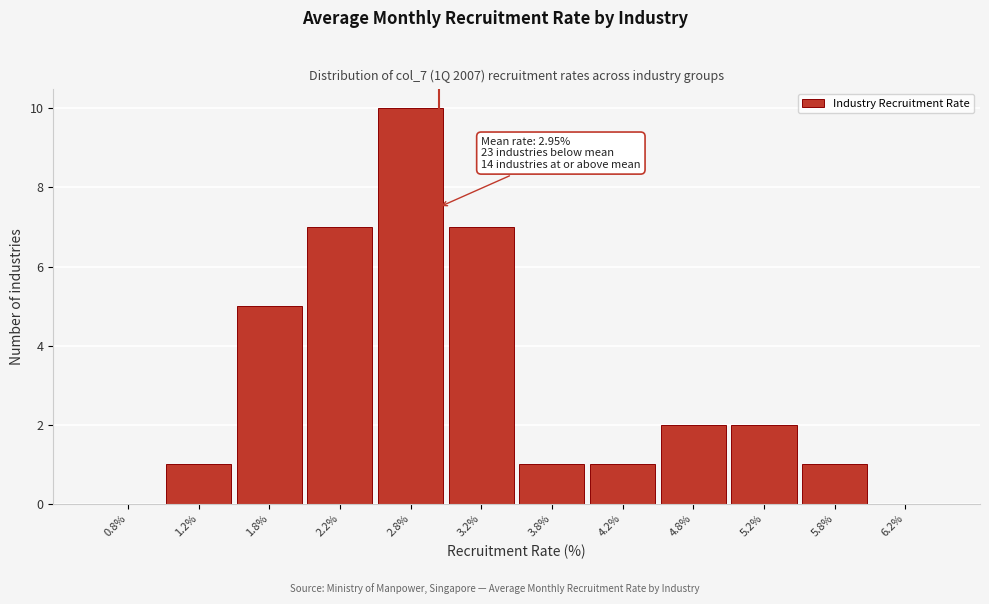

Which range on the x-axis has the tallest bar?

2.5 to 3.0